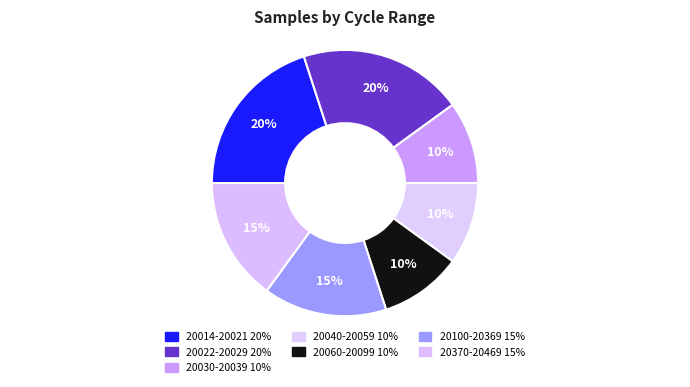

How many segments does this pie chart have?

7